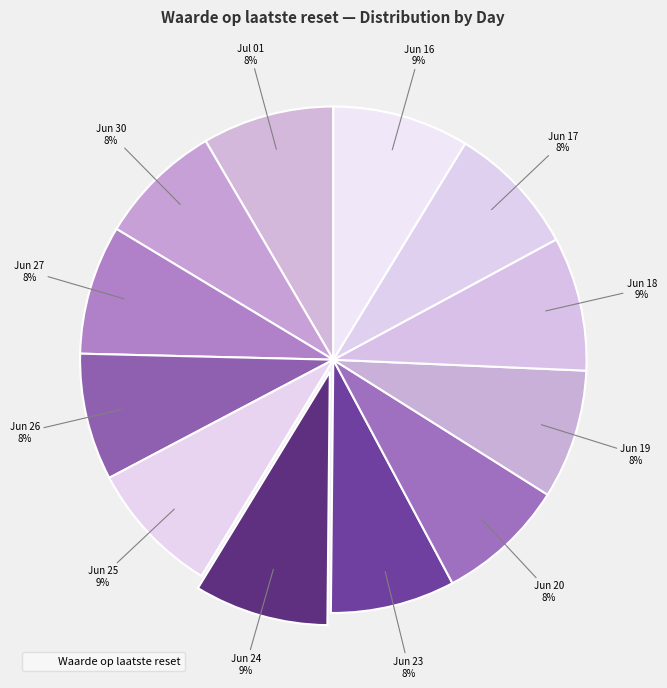

How many segments does this pie chart have?

12